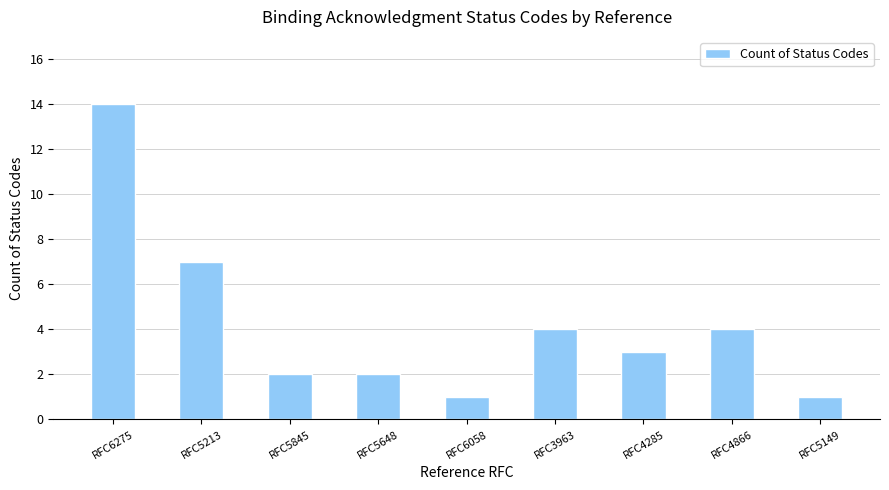

What is the difference between the second highest and minimum values?

6